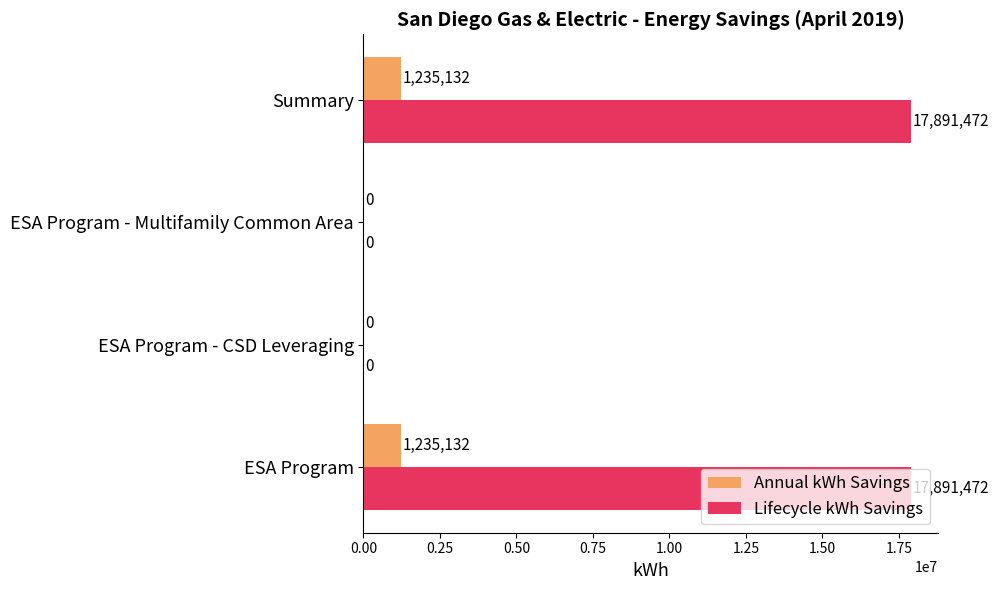

Is it true that Annual kWh Savings equals 1235132 at ESA Program?

True